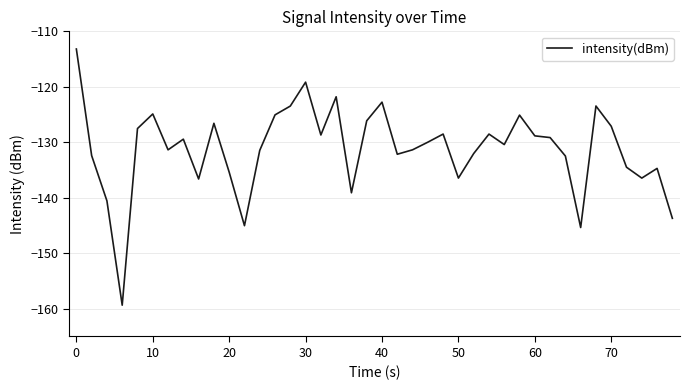

What is the greatest value displayed?

-113.2